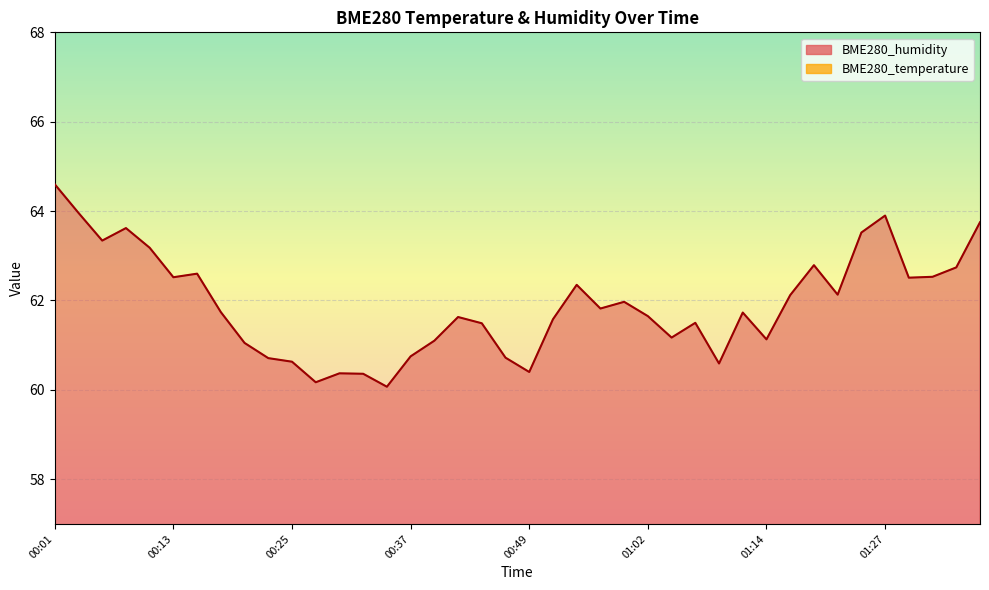

Which series has the largest total across all categories?

BME280_humidity